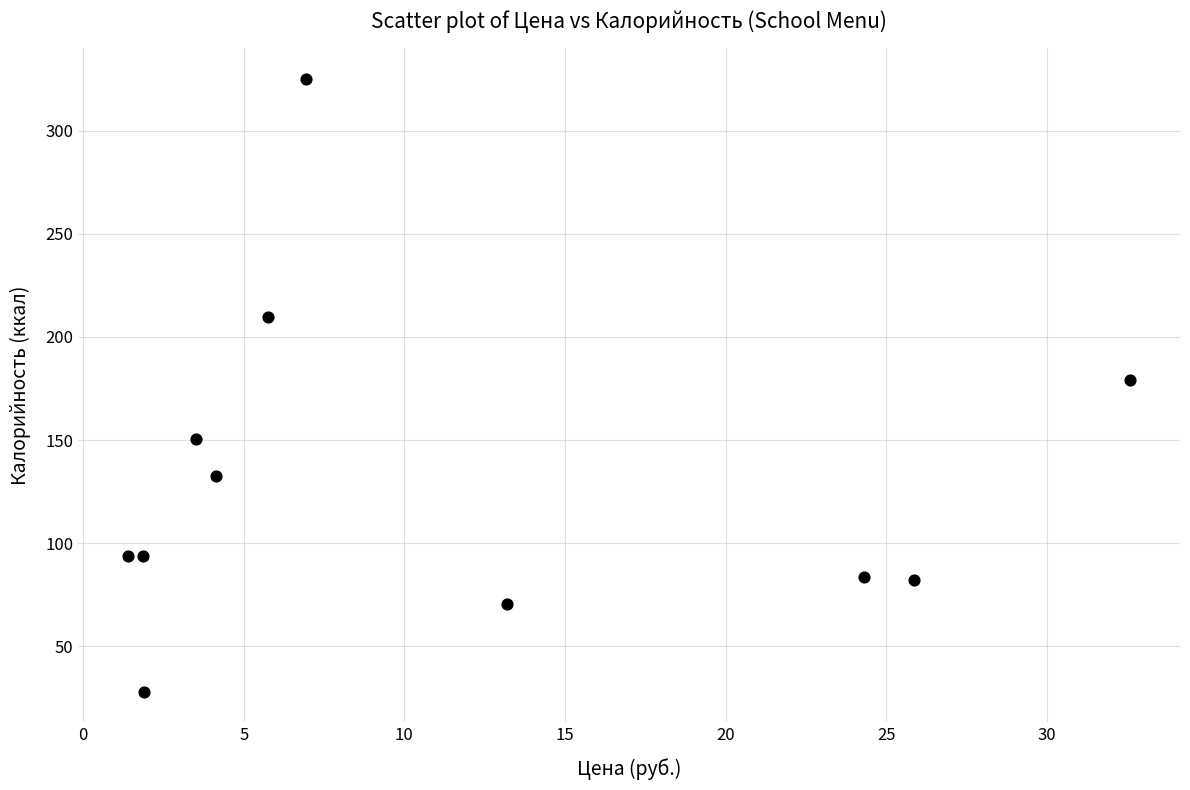

What is the average Y value?

131.7